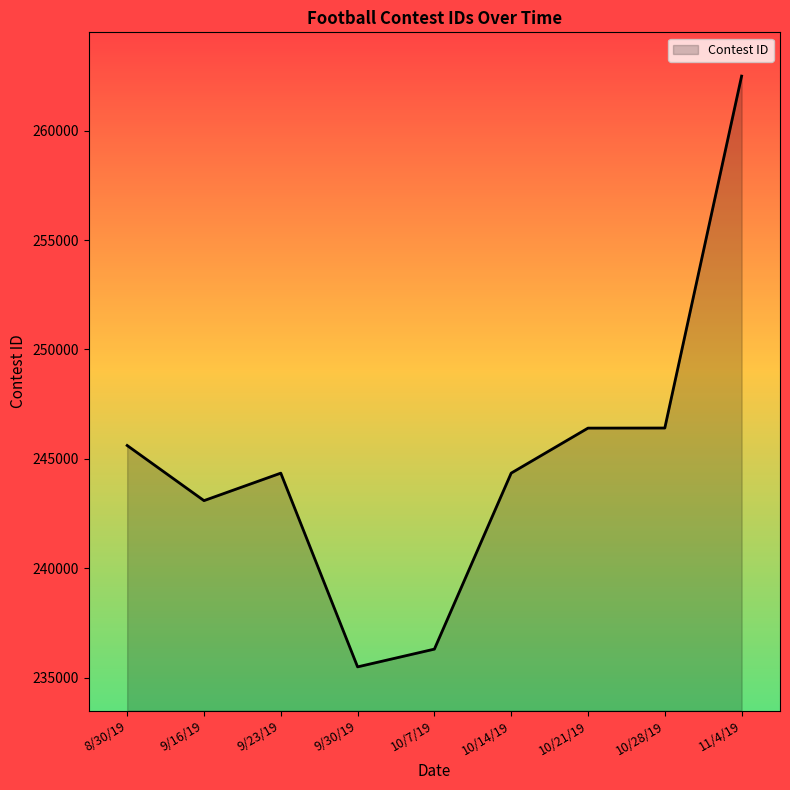

What is the difference between the maximum and minimum values?

26992